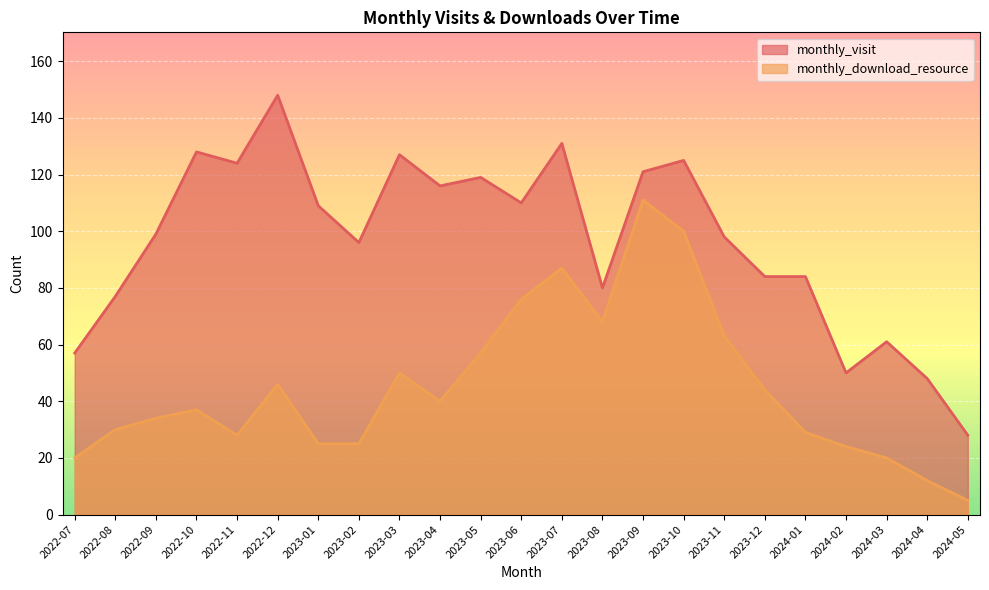

What is the label of the 11th point from the right?

2023-07